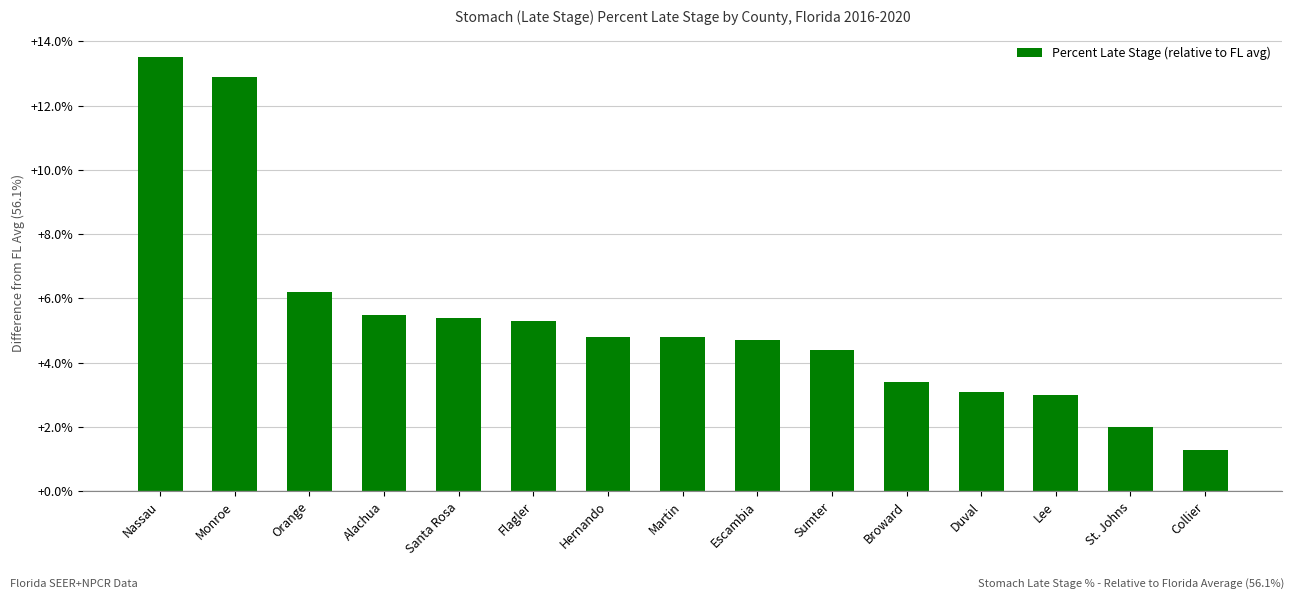

What position from the right is Hernando?

9